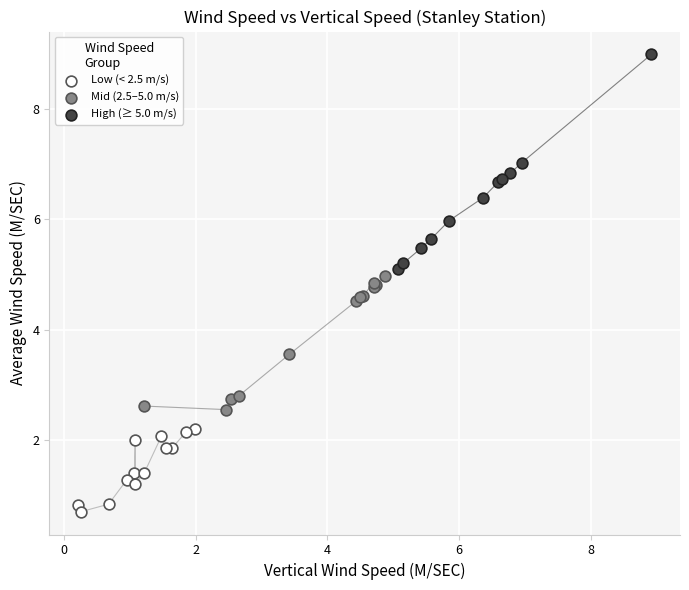

Which series reaches the minimum Y coordinate?

Low (< 2.5 m/s)